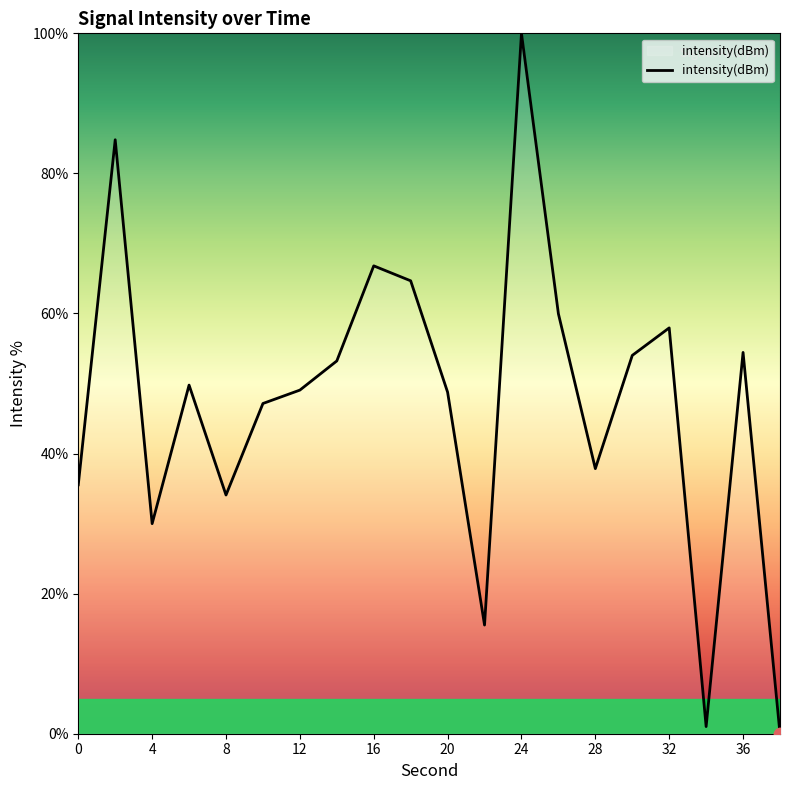

What is the difference between the maximum and minimum values?

100.0